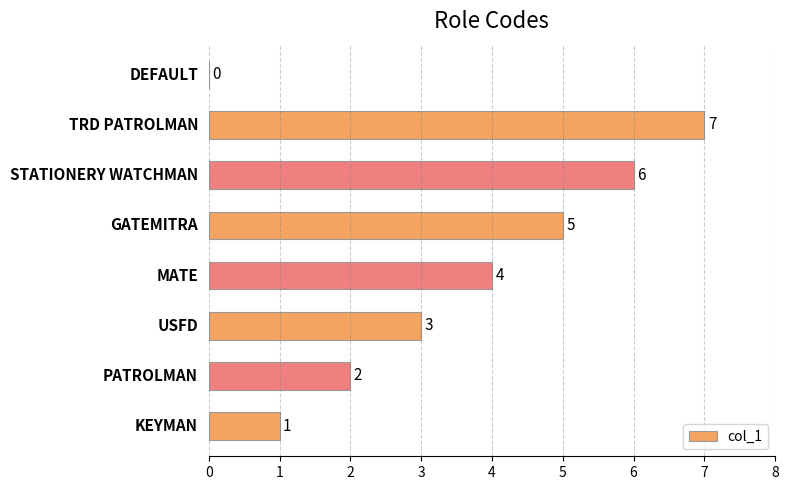

What is the sum of all values?

28